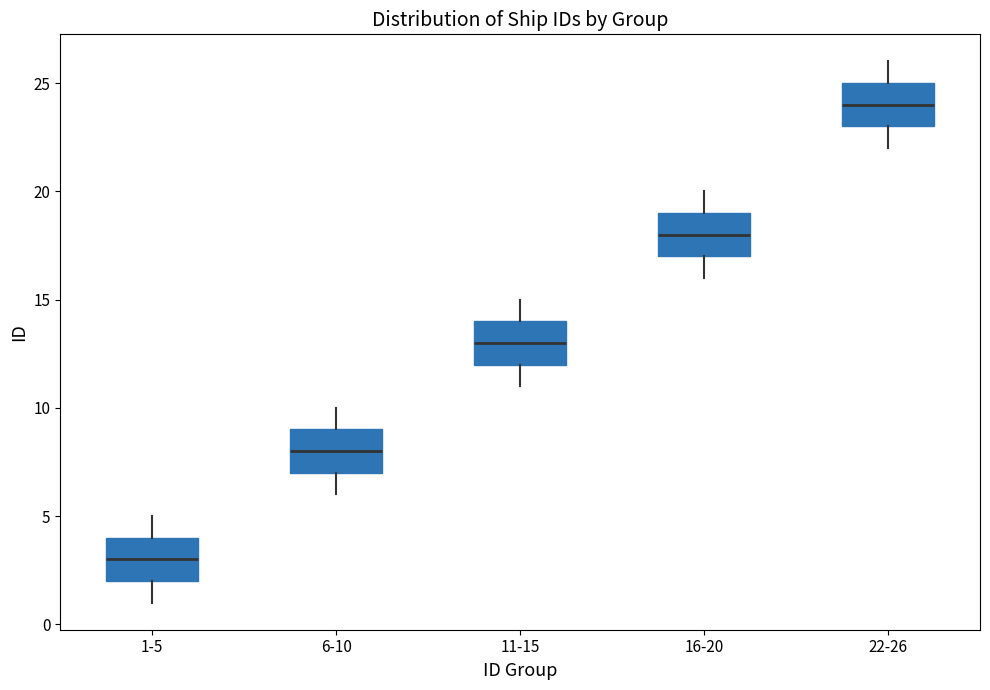

Reading left to right, read every box against the y-axis: the position of its median line, the range the box covers, and the ends of its whiskers. The values are not printed on the chart, so give them approximately, as read against the axis.

1-5: median 3, box 2 to 4, whiskers 1 to 5
6-10: median 8, box 7 to 9, whiskers 6 to 10
11-15: median 13, box 12 to 14, whiskers 11 to 15
16-20: median 18, box 17 to 19, whiskers 16 to 20
22-26: median 24, box 23 to 25, whiskers 22 to 26